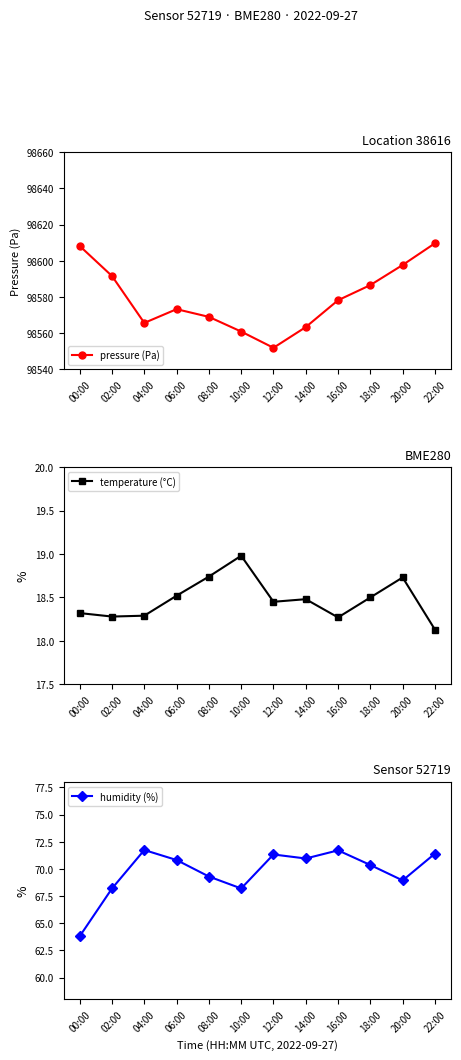

Is the value of humidity (%) at 12:00 greater than the value of pressure (Pa) at 14:00?

No